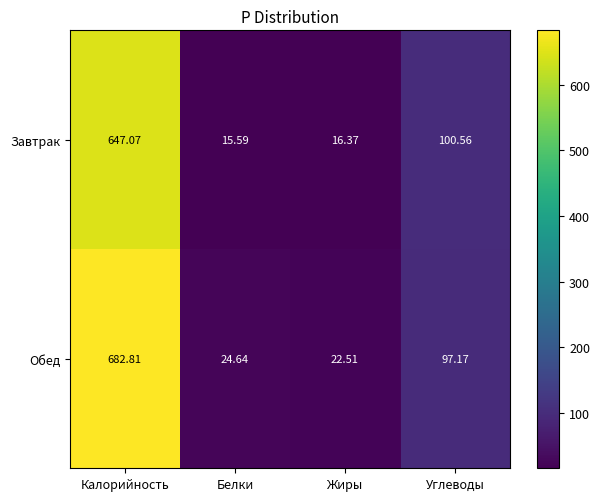

At which category does the chart reach its peak across all series?

Калорийность